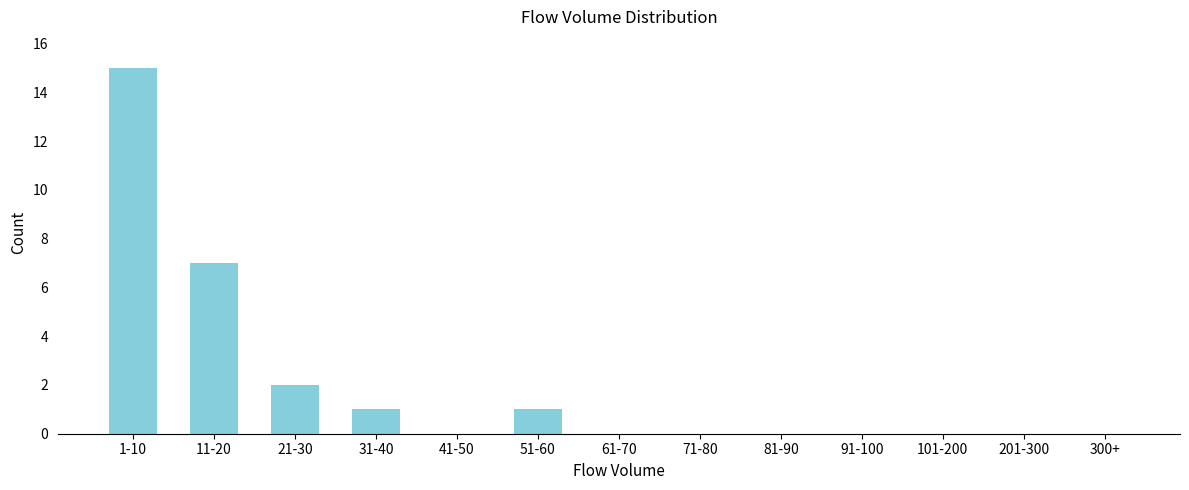

Reading left to right, list all the values displayed in this chart.

1-10=15	11-20=7	21-30=2	31-40=1	41-50=0	51-60=1	61-70=0	71-80=0	81-90=0	91-100=0	101-200=0	201-300=0	300+=0